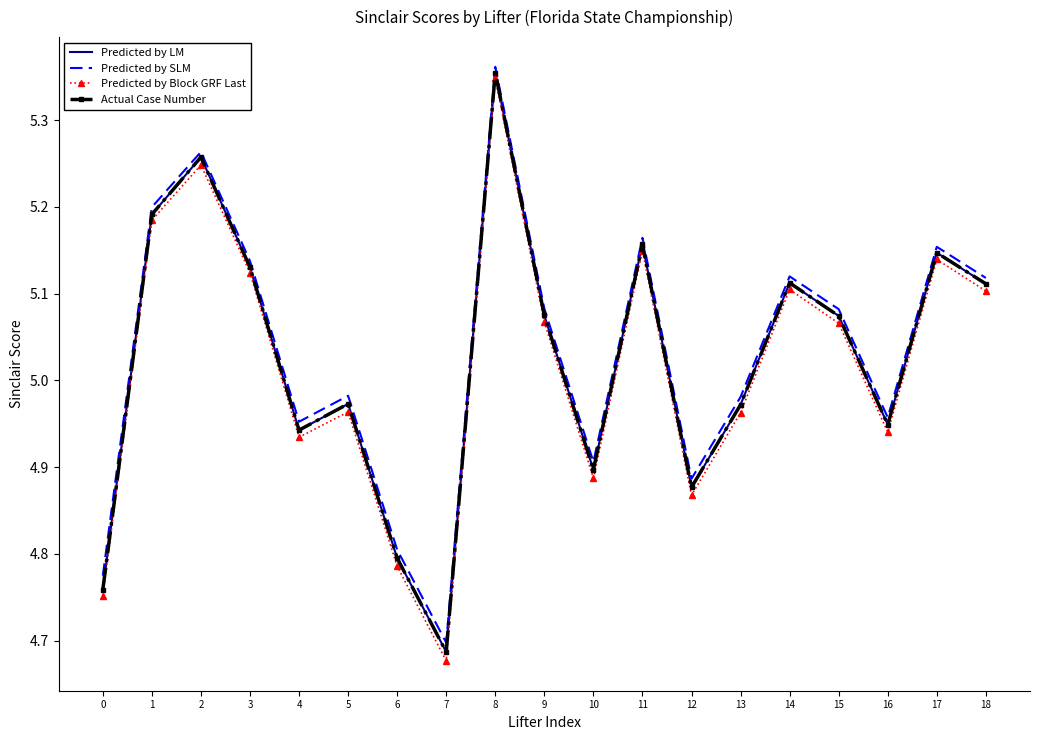

Rank the series at 2 from highest to lowest value.

Predicted by SLM, Predicted by LM, Actual Case Number, Predicted by Block GRF Last